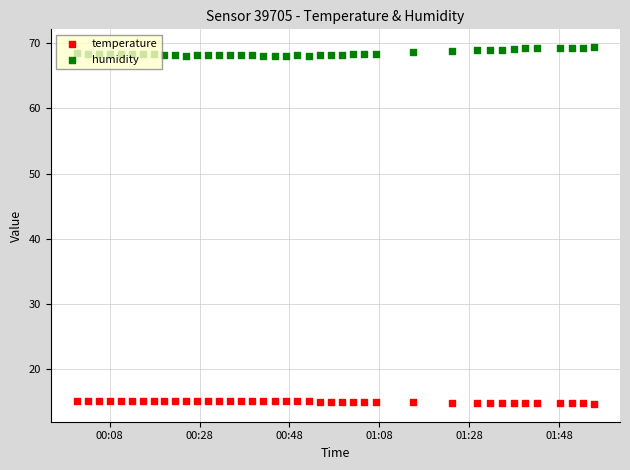

What are all the series names shown in the legend?

temperature, humidity